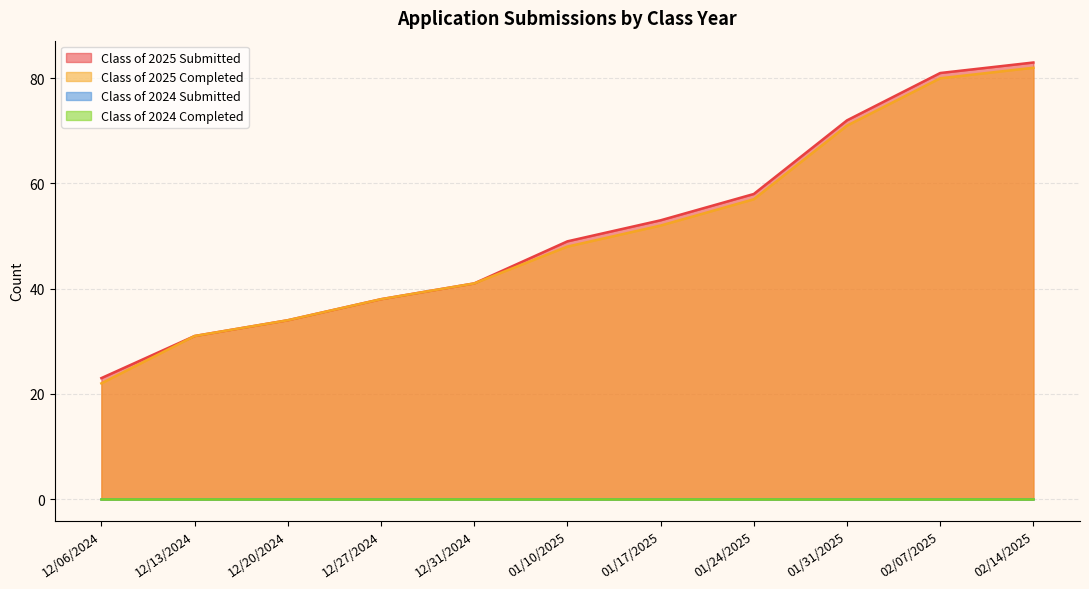

Where is Class of 2025 Submitted nearest to the value 53?

01/17/2025